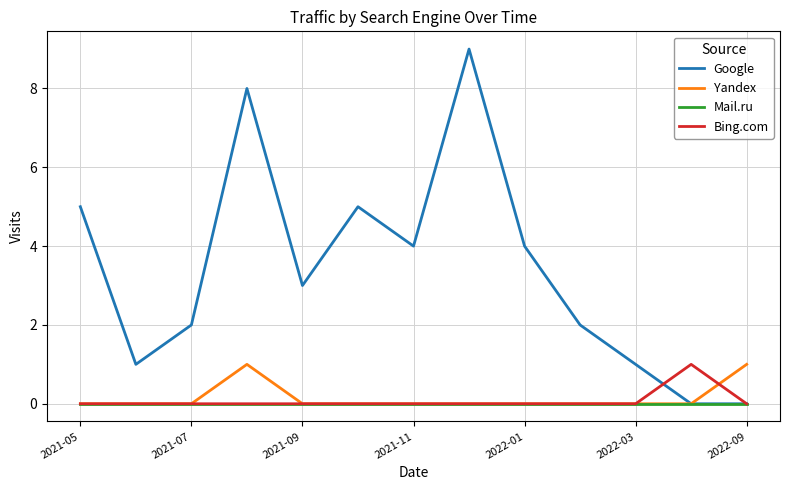

Which series has the largest total across all categories?

Google